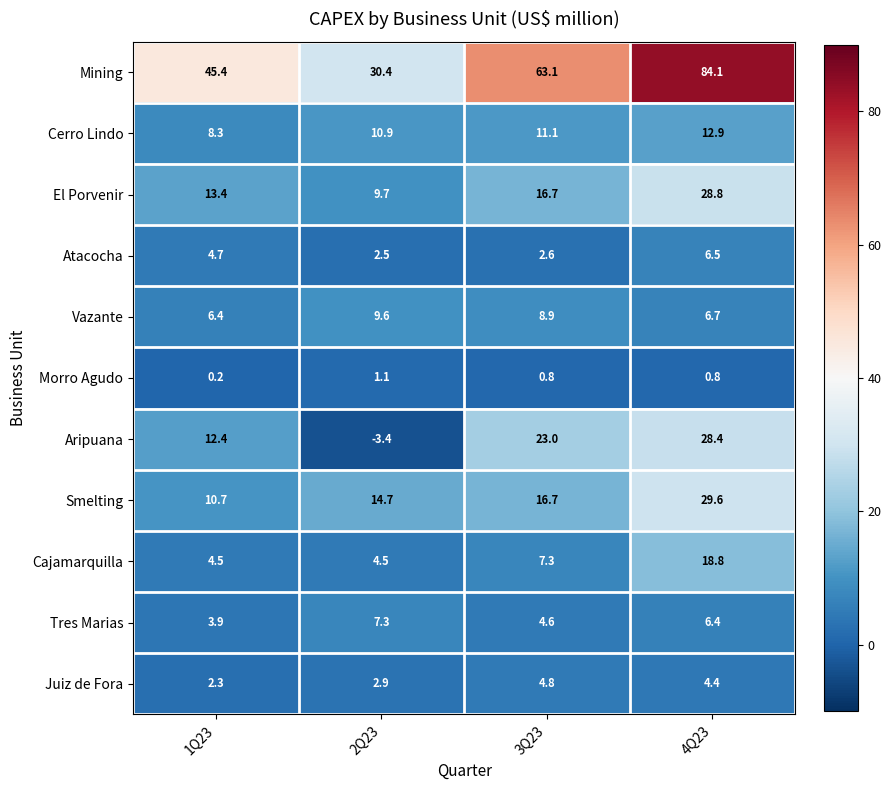

What is the total value across all series at 1Q23?

112.2